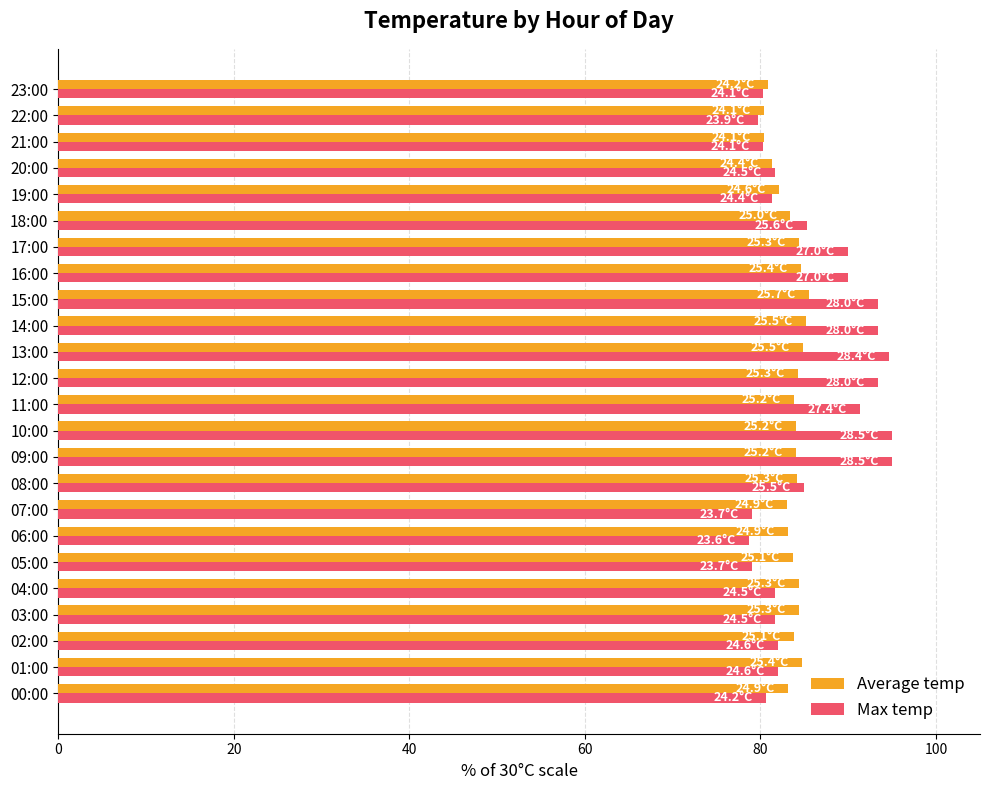

What is the lowest value of the Average temp series?

80.3